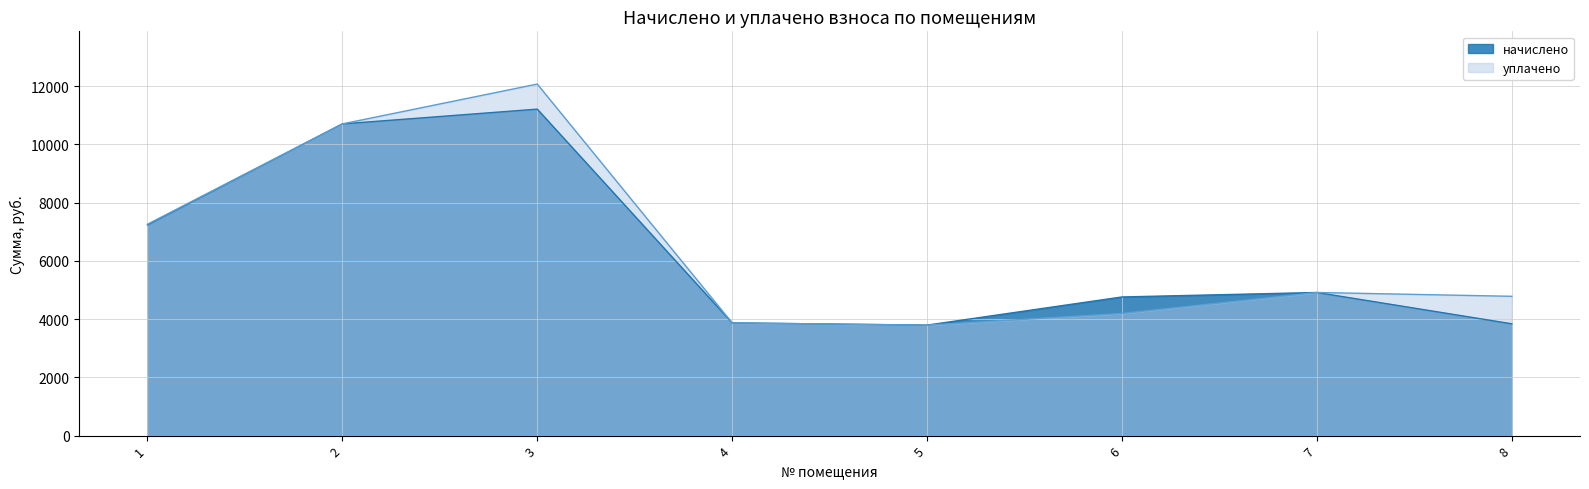

The value of начислено at 8 is 3840.0. True or false?

True